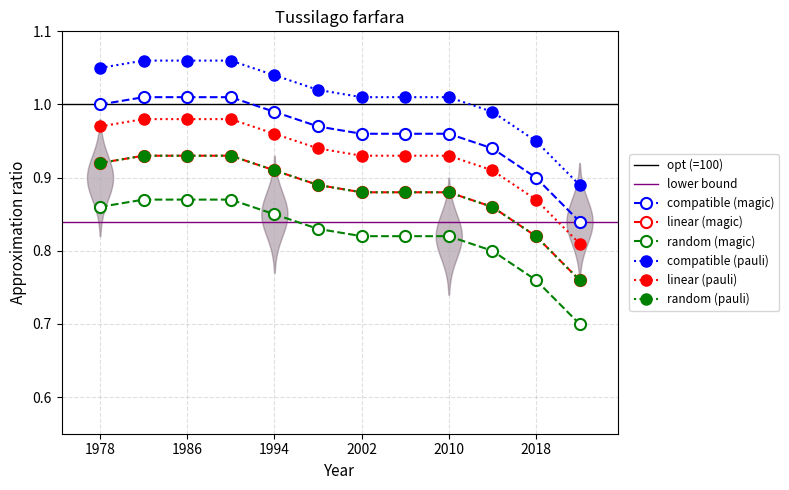

Reading left to right, extract all data points from this chart.

1.0	1.0	1.0	1.0	1.0	1.0	1.0	1.0	1.0	0.9	0.9	0.8